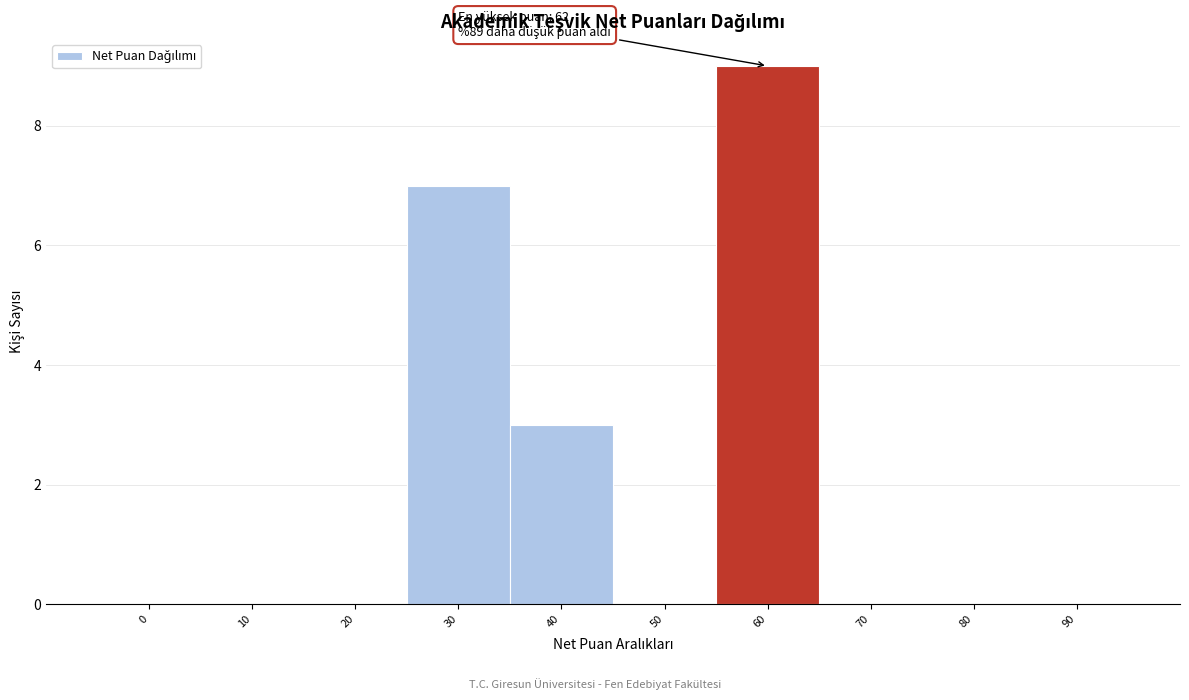

Reading left to right, what are all the values shown in this chart?

0=0	10=0	20=0	30=7	40=3	50=0	60=9	70=0	80=0	90=0